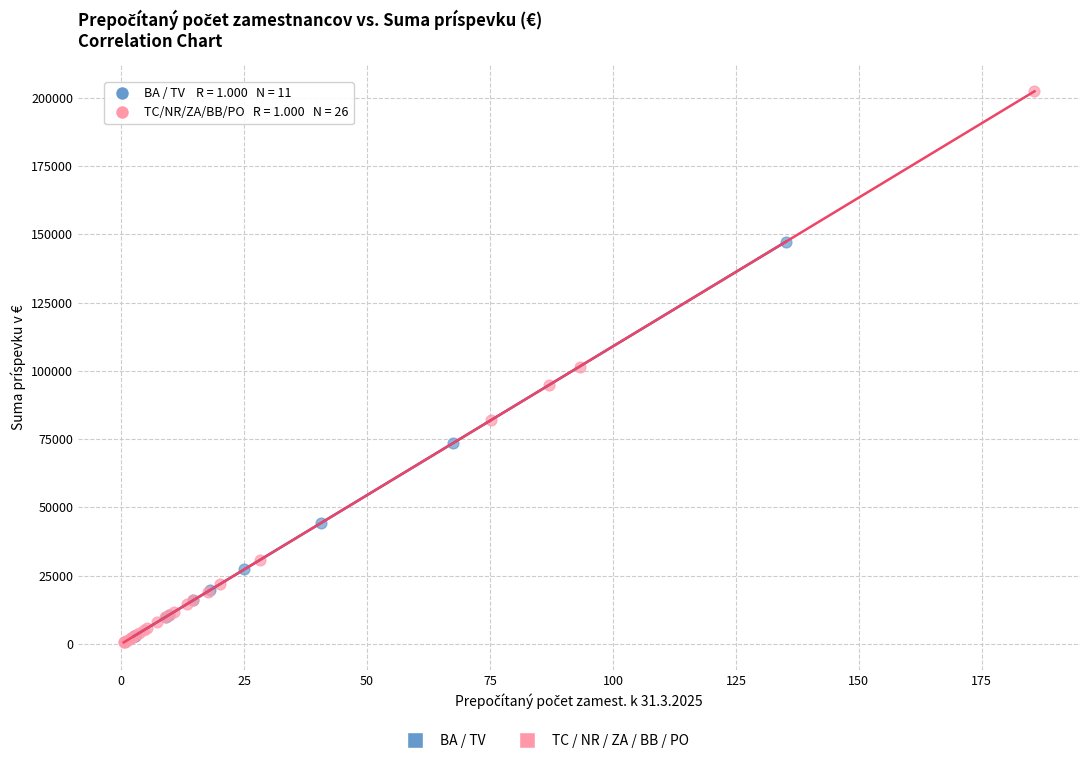

Which series reaches the maximum Y coordinate?

TC / NR / ZA / BB / PO